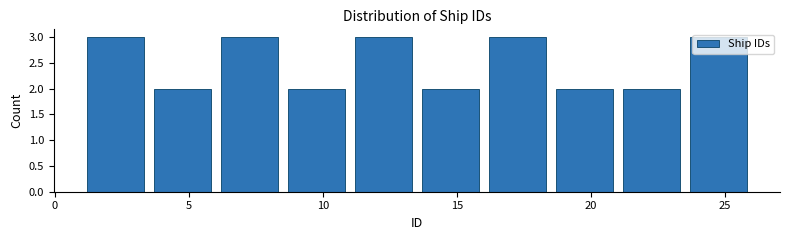

Reading left to right, transcribe this chart: for each bar, give the range it covers on the x-axis and its height. The values are not printed on the chart, so give them approximately, as read against the axis.

1.0 to 3.5: 3
3.5 to 6.0: 2
6.0 to 8.5: 3
8.5 to 11.0: 2
11.0 to 13.5: 3
13.5 to 16.0: 2
16.0 to 18.5: 3
18.5 to 21.0: 2
21.0 to 23.5: 2
23.5 to 26.0: 3